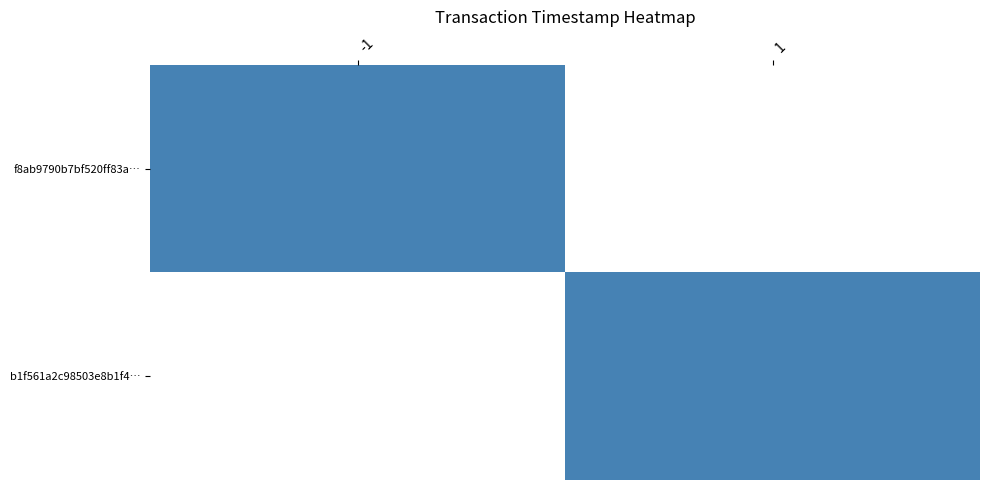

What is the difference between the maximum and minimum values in the f8ab9790b7bf520ff83a61edbfc8a27130ba30f series?

1662500293